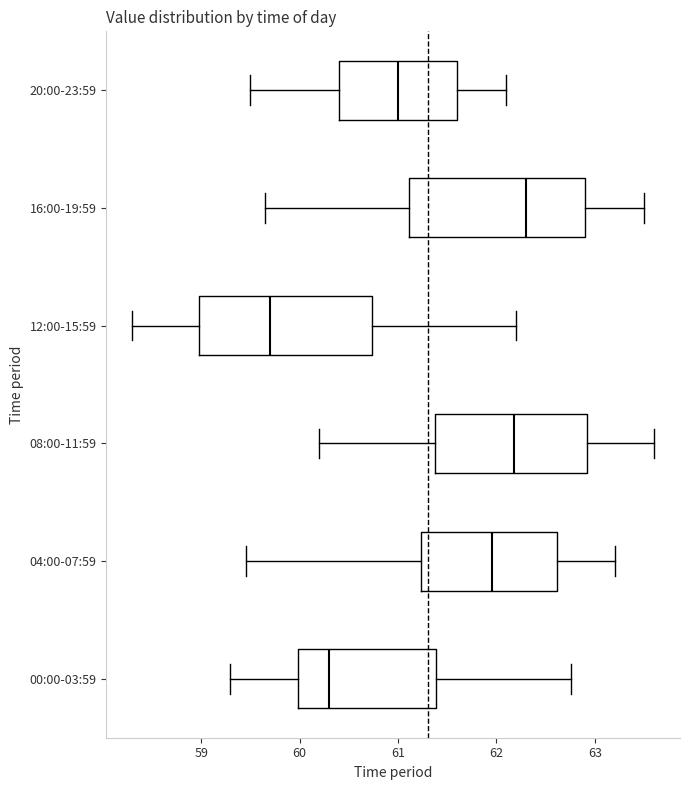

Where does the median line of the box for 20:00-23:59 sit on the x-axis? The values are not printed on the chart, so give them approximately, as read against the axis.

61.0